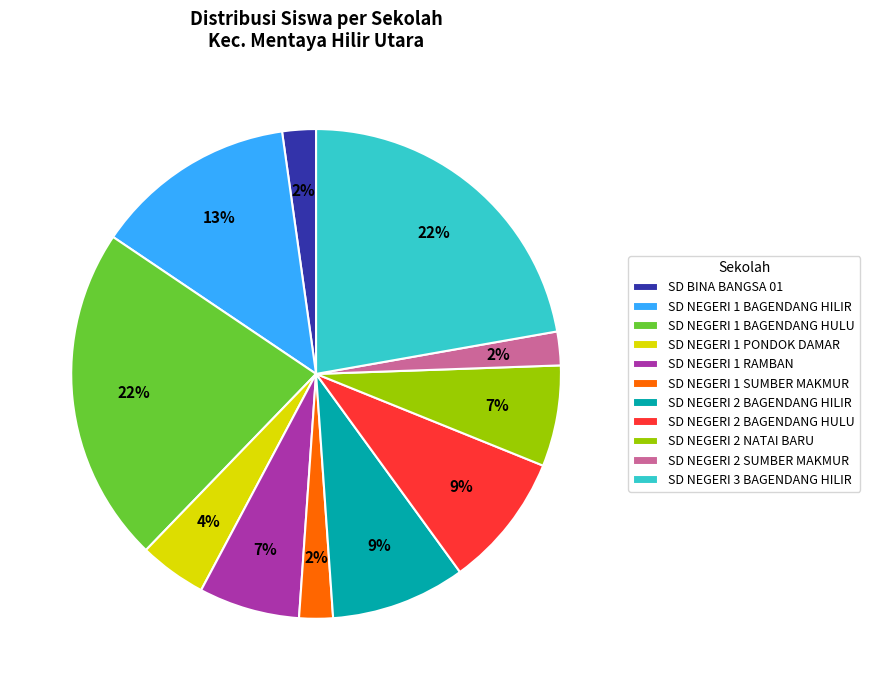

Combined, do SD NEGERI 2 SUMBER MAKMUR and SD NEGERI 1 BAGENDANG HILIR account for over 50%?

No